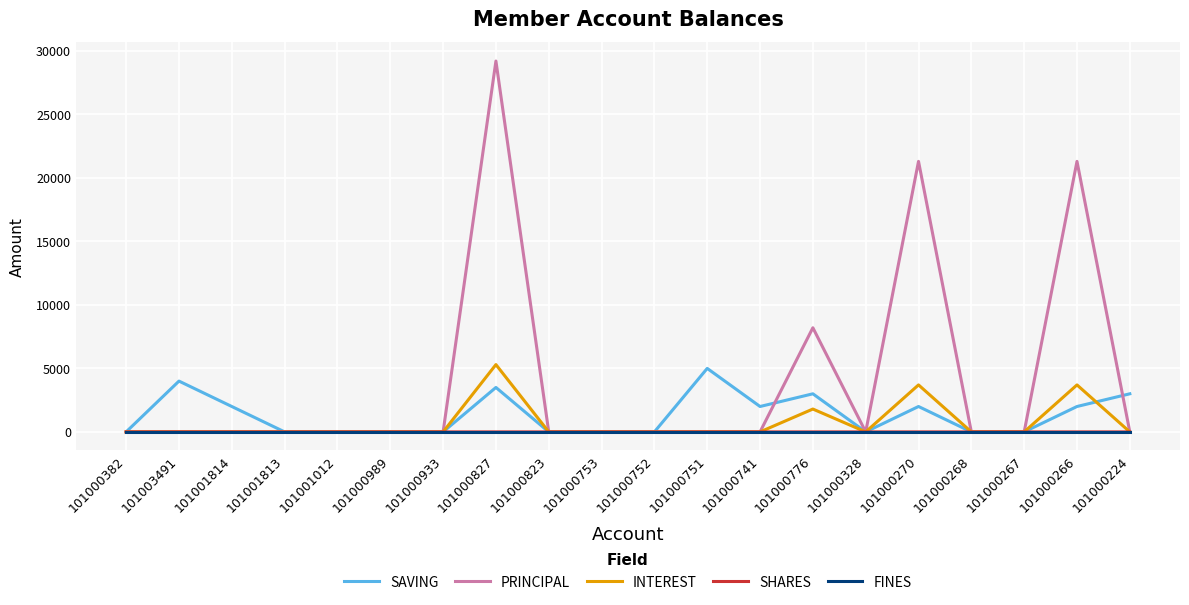

True or false: PRINCIPAL has a value of -13249 at 101000382.

False